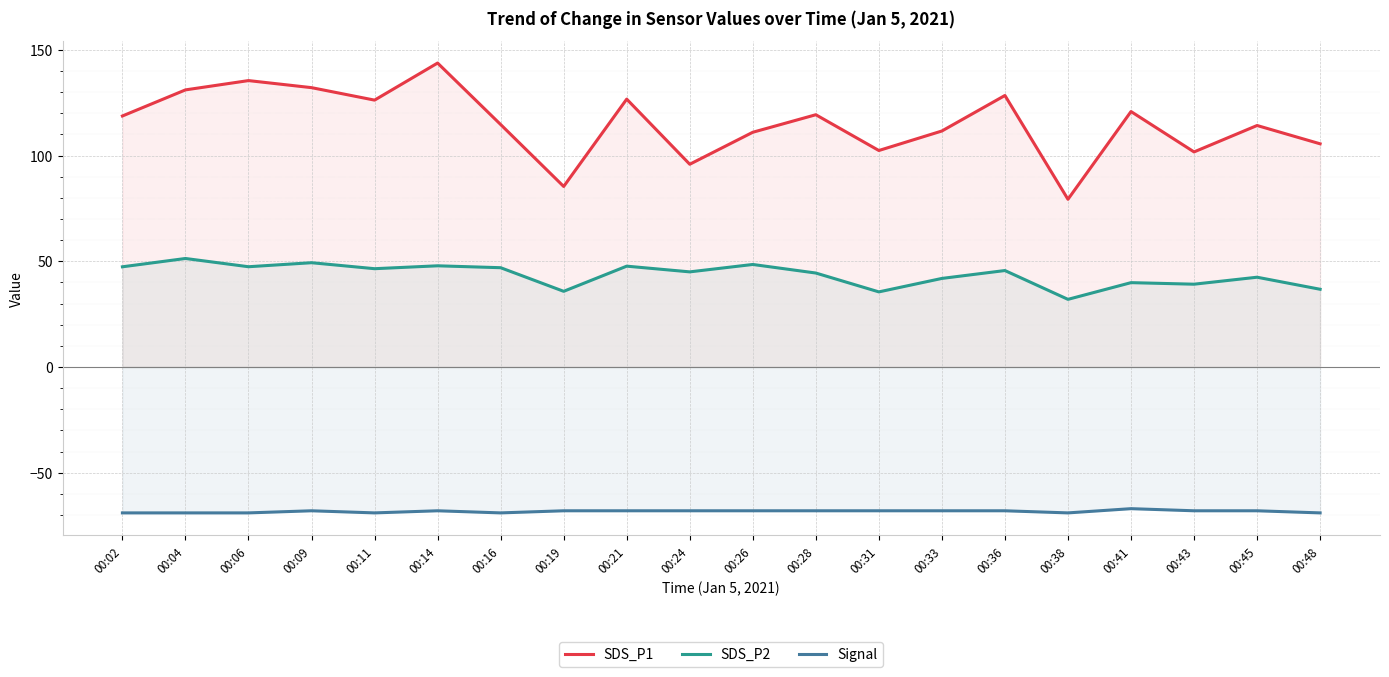

What is the value of the SDS_P1 point at the 17th from the left?

120.8